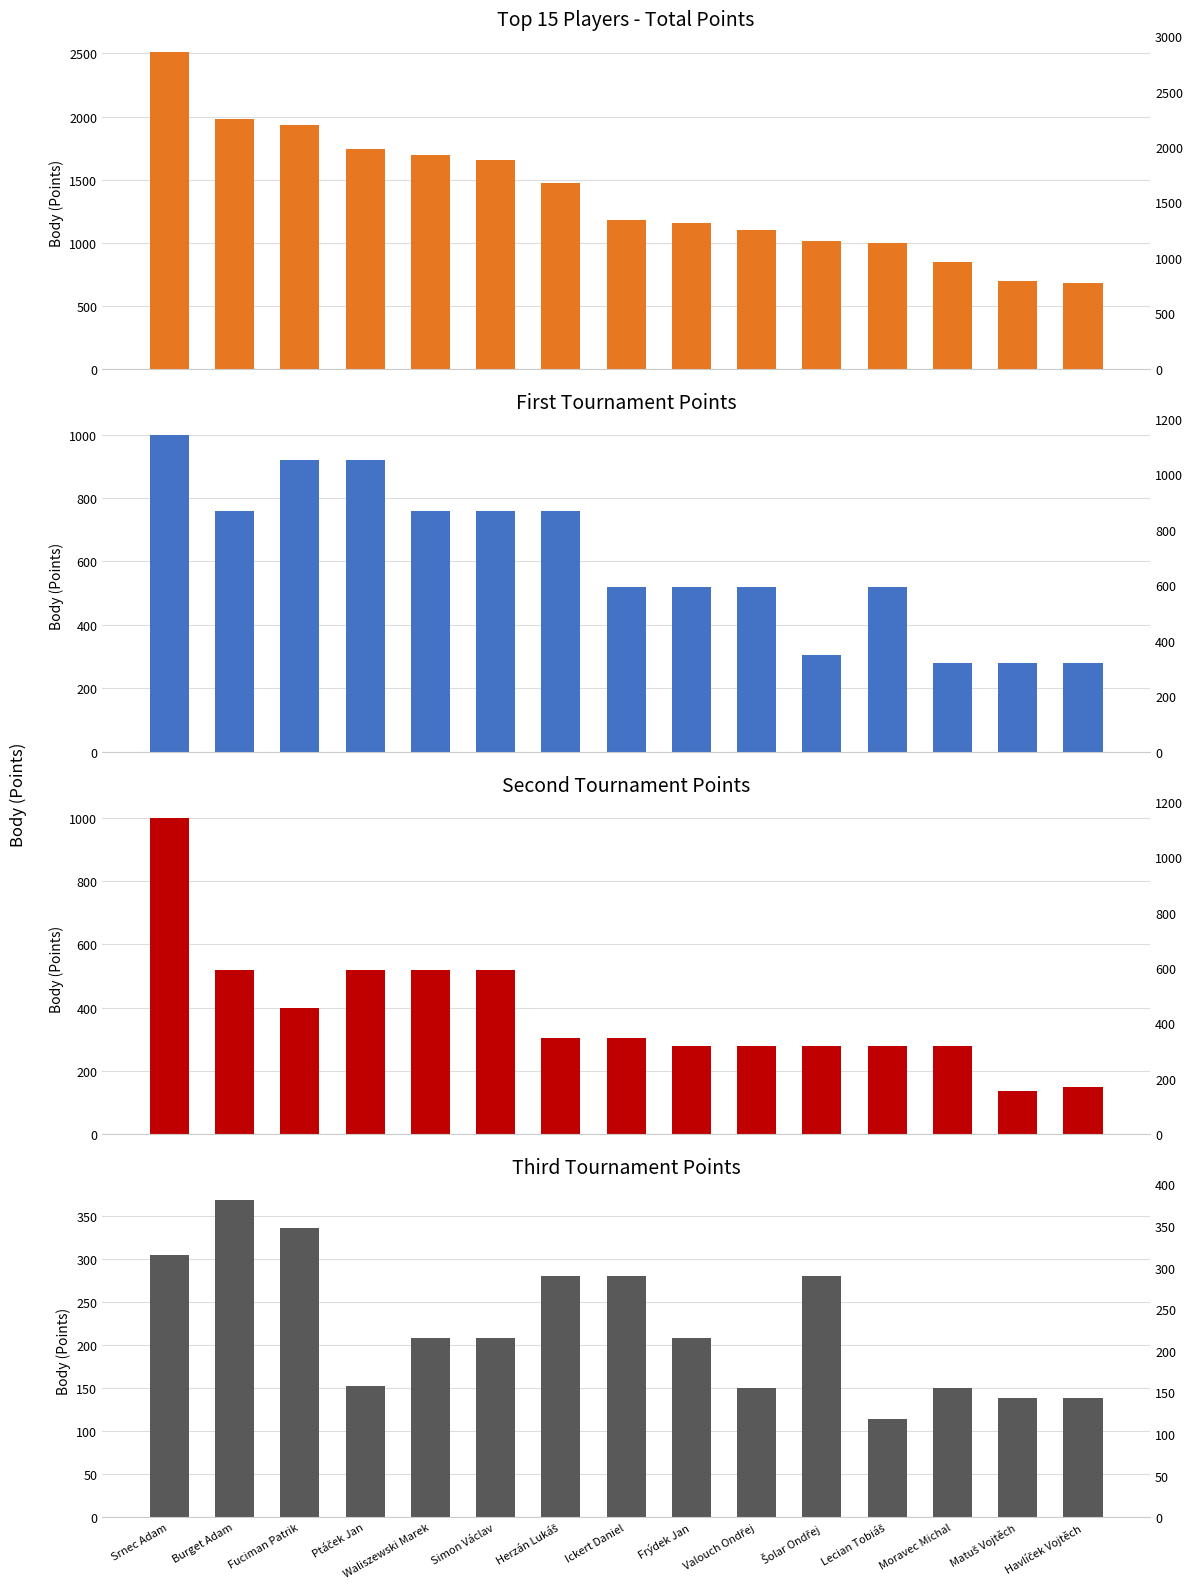

What position from the left is Havlíček Vojtěch?

15